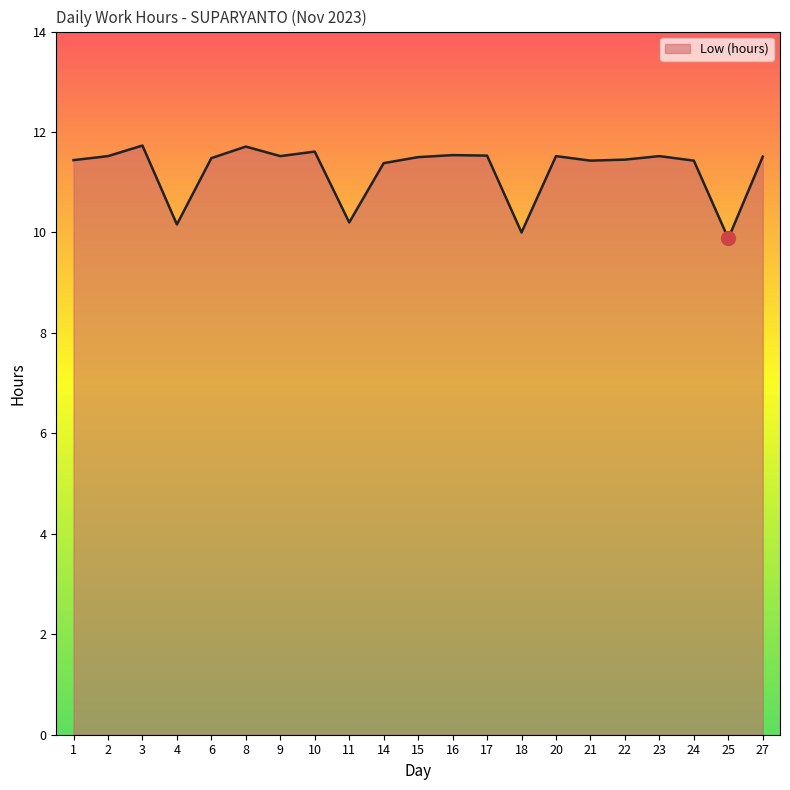

How many values exceed 11?

17